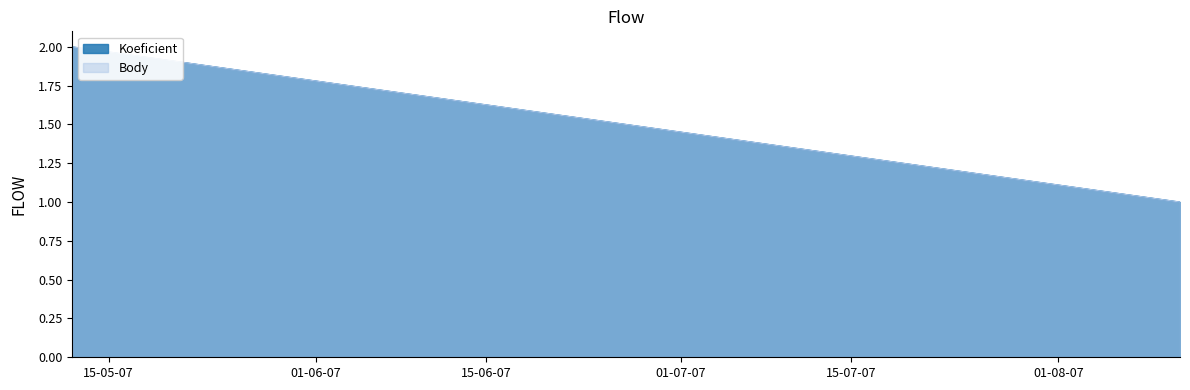

Which category has the highest value in the Koeficient series?

2007-05-12